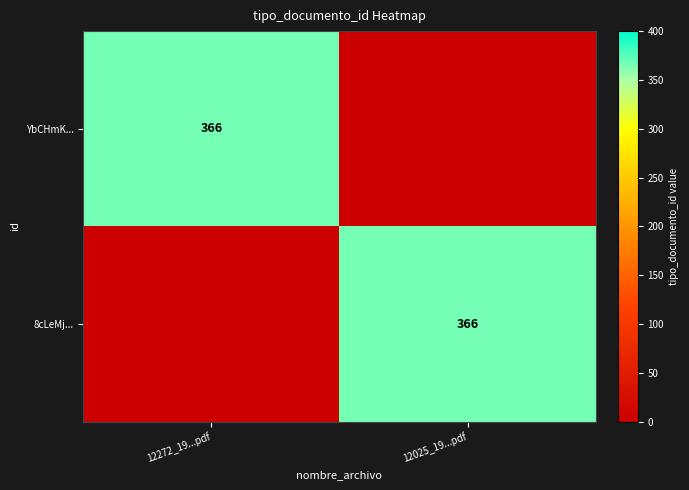

The value of 8cLeMj... at 12025_19...pdf is 366. True or false?

True